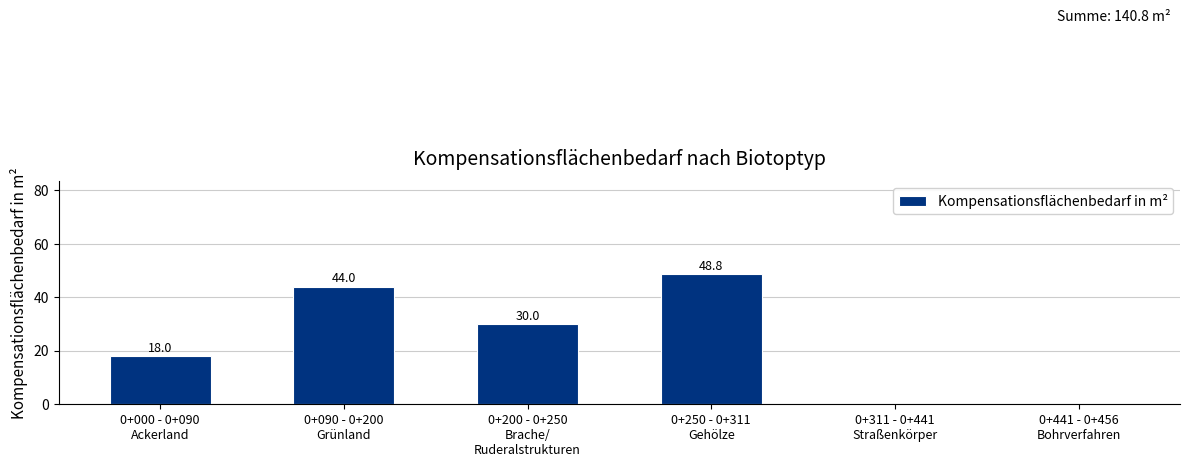

What is the maximum value shown in the chart?

48.8